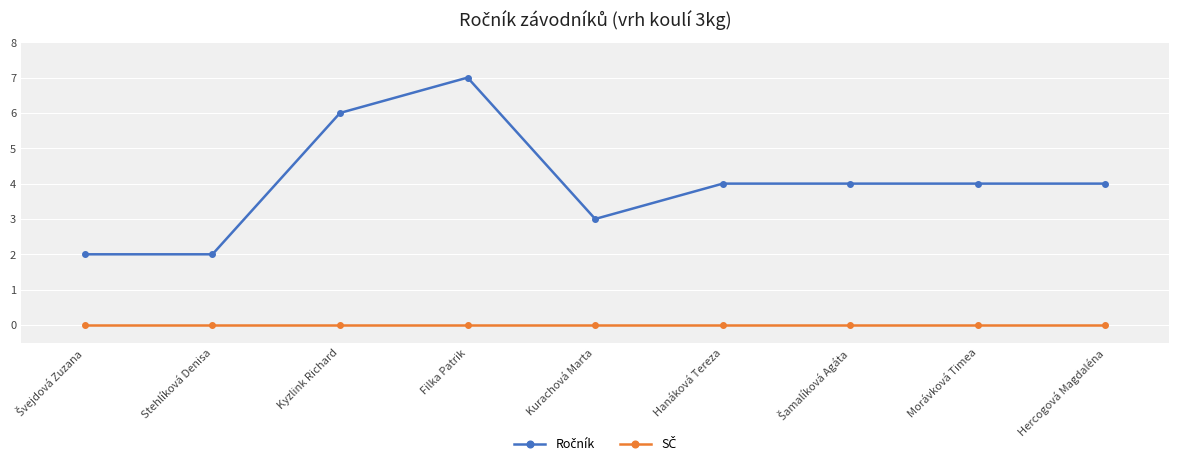

At how many categories does at least one series exceed 5?

2